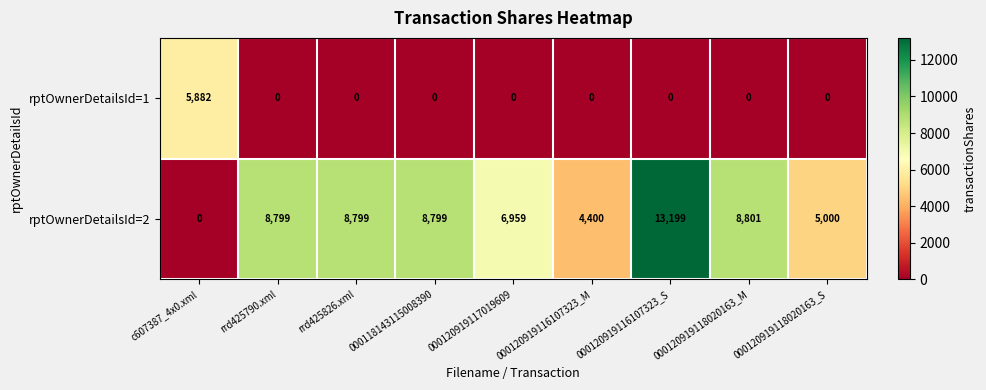

What is the sum of the rptOwnerDetailsId=2 values at 000120919118020163_M and rrd425826.xml?

17600